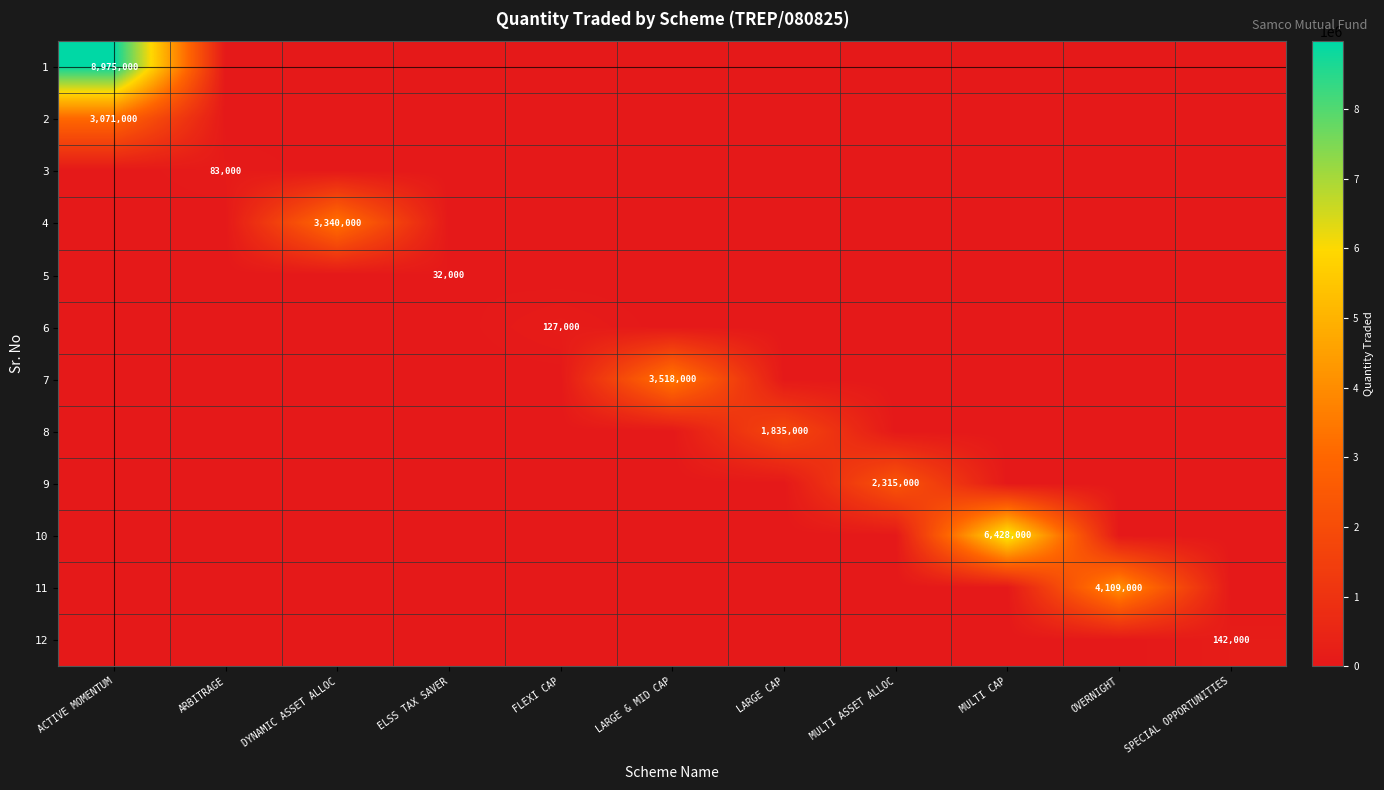

At how many categories does at least one series exceed 4053831?

3